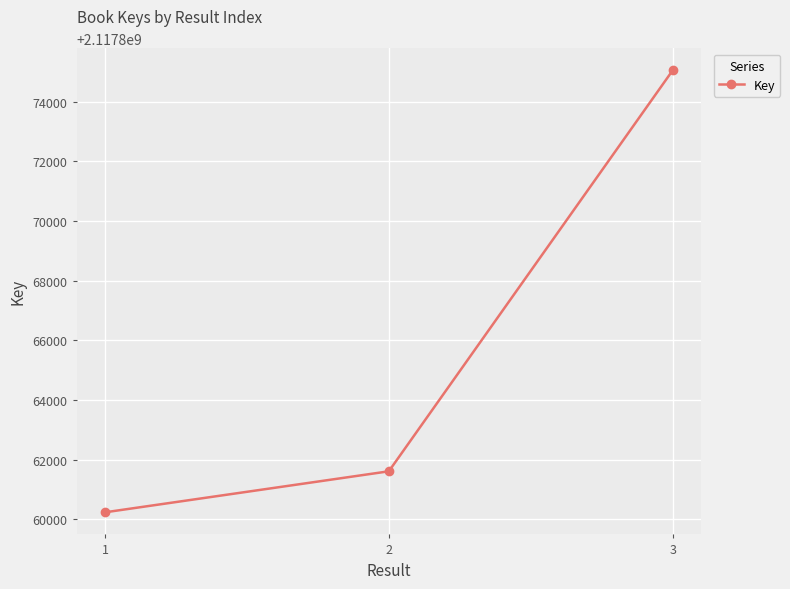

What is the value of the 1st point from the left?

2117860238